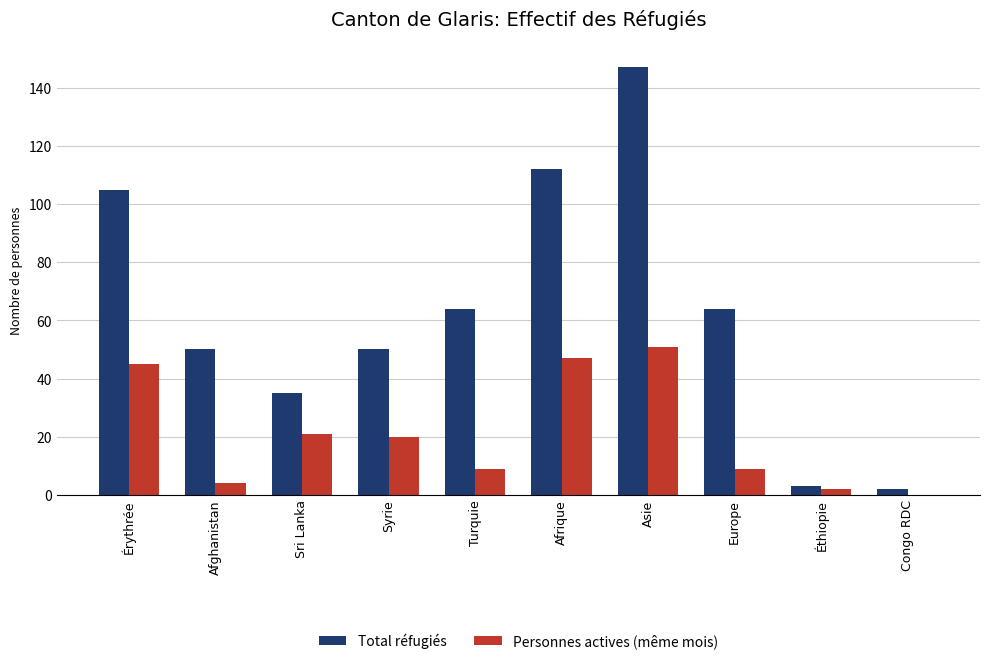

The Personnes actives (même mois) series shows 45 at Érythrée. True or false?

True